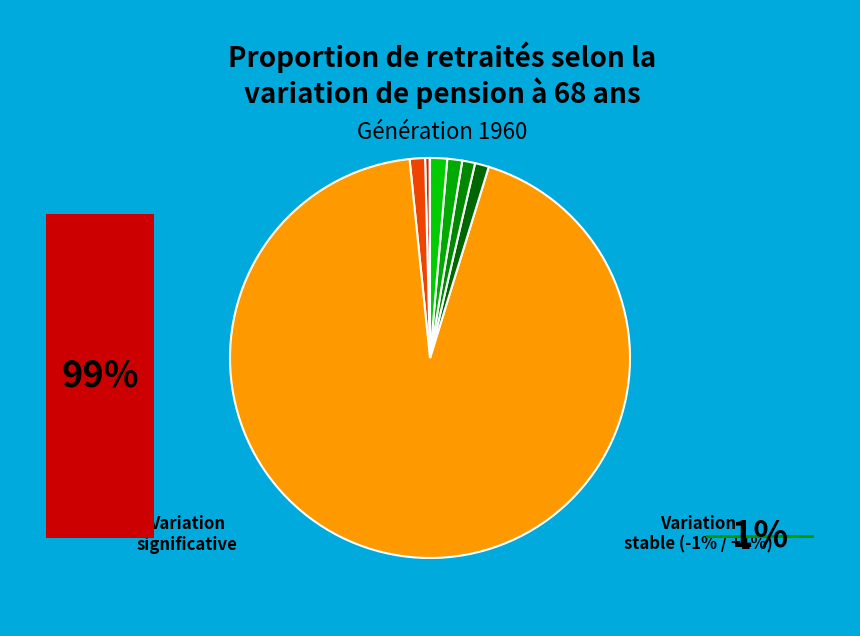

To the nearest percent, what is the average slice percentage?

13%